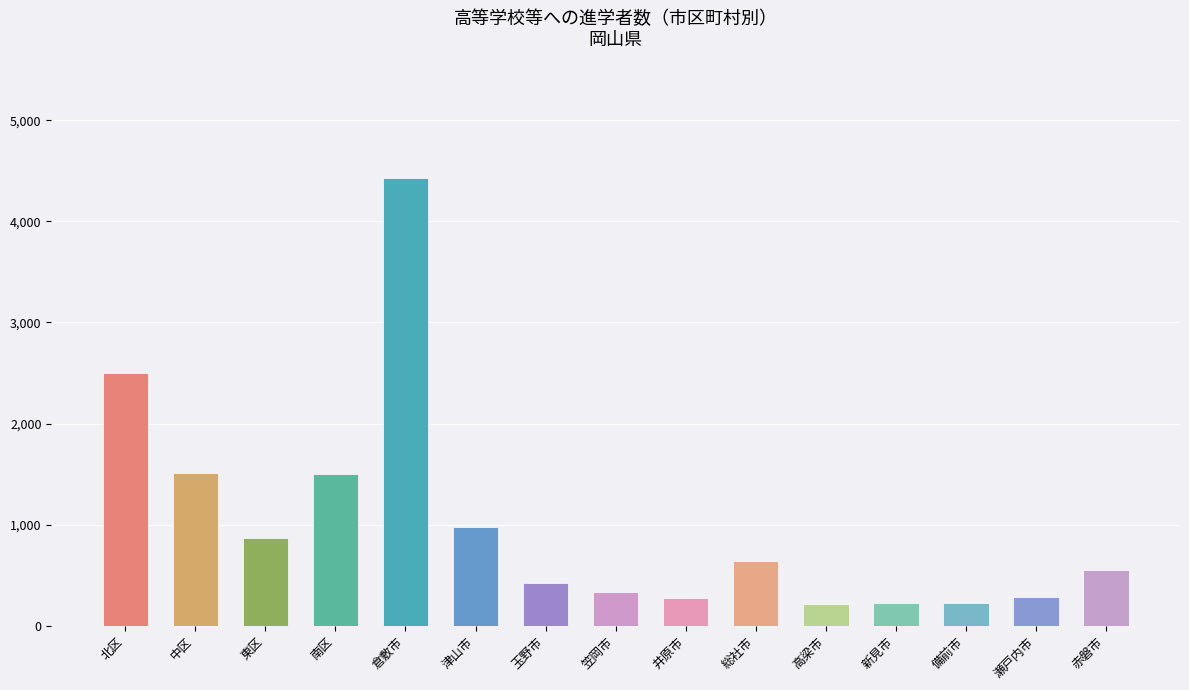

Which series has the largest total across all categories?

計(総数)